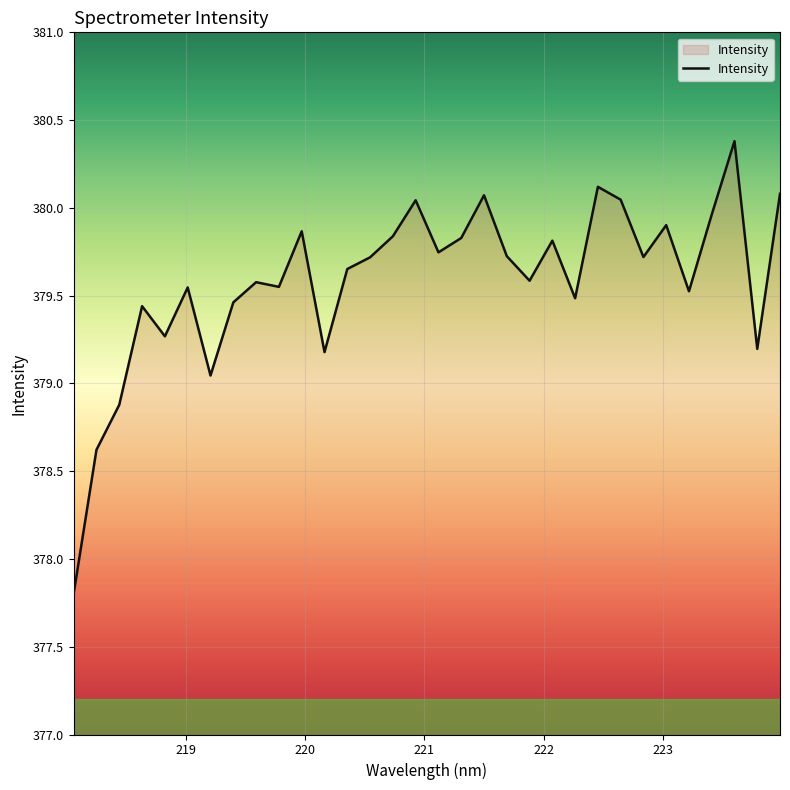

What is the difference between the maximum and minimum values?

2.6